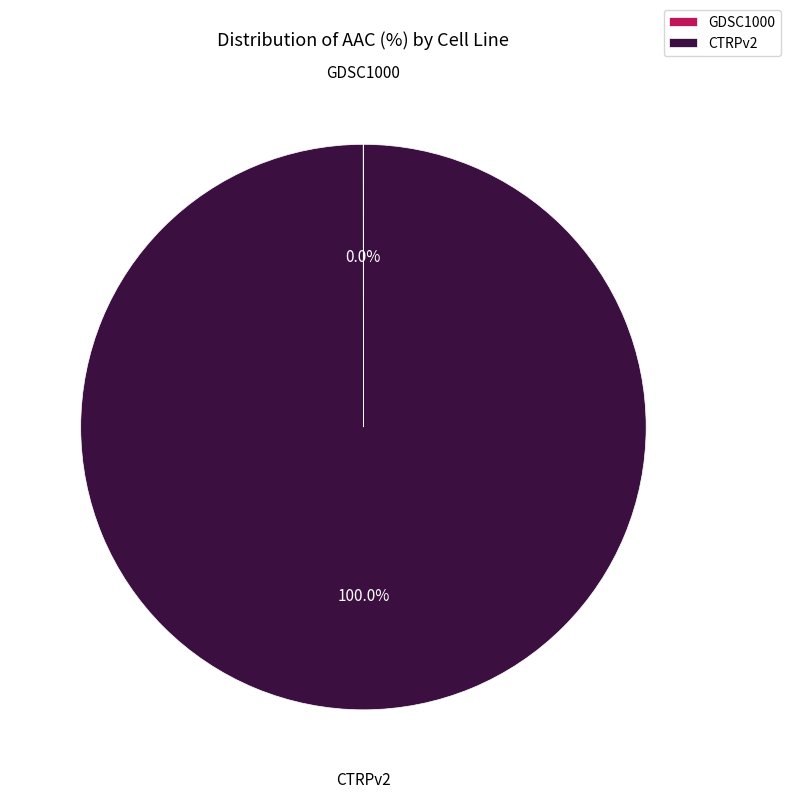

What is the largest slice in the pie chart?

CTRPv2